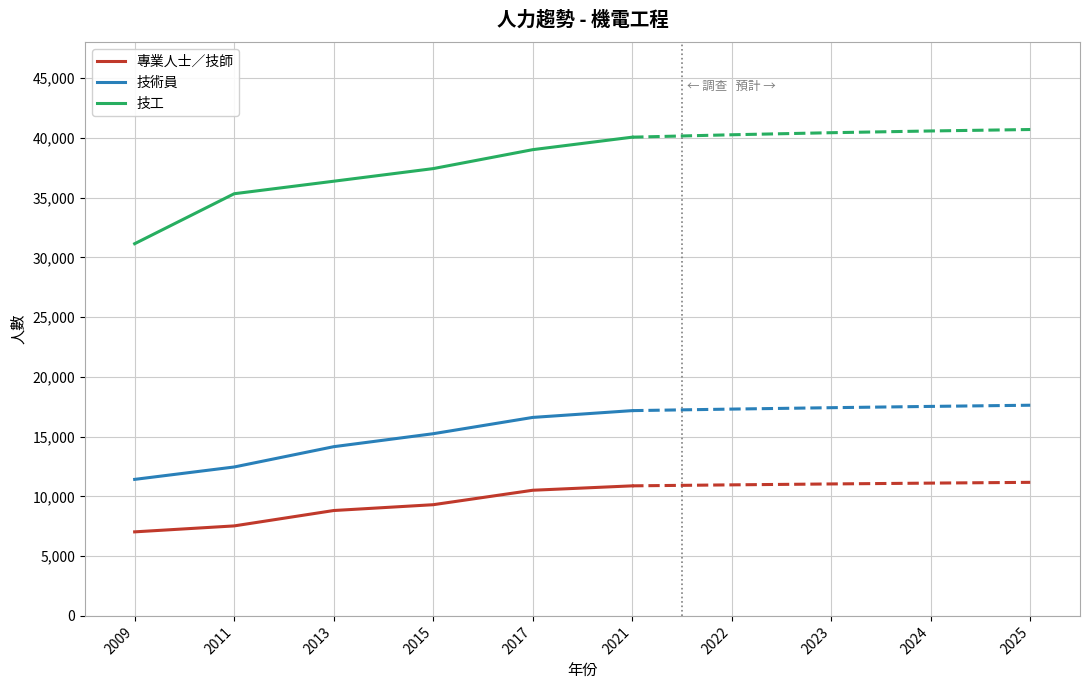

What is the minimum value for 技術員?

11423